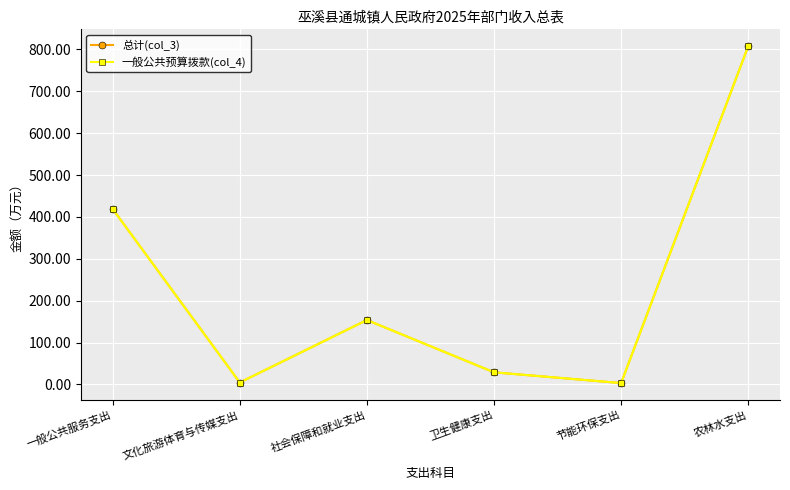

Is this an area chart (filled region under the line)?

No